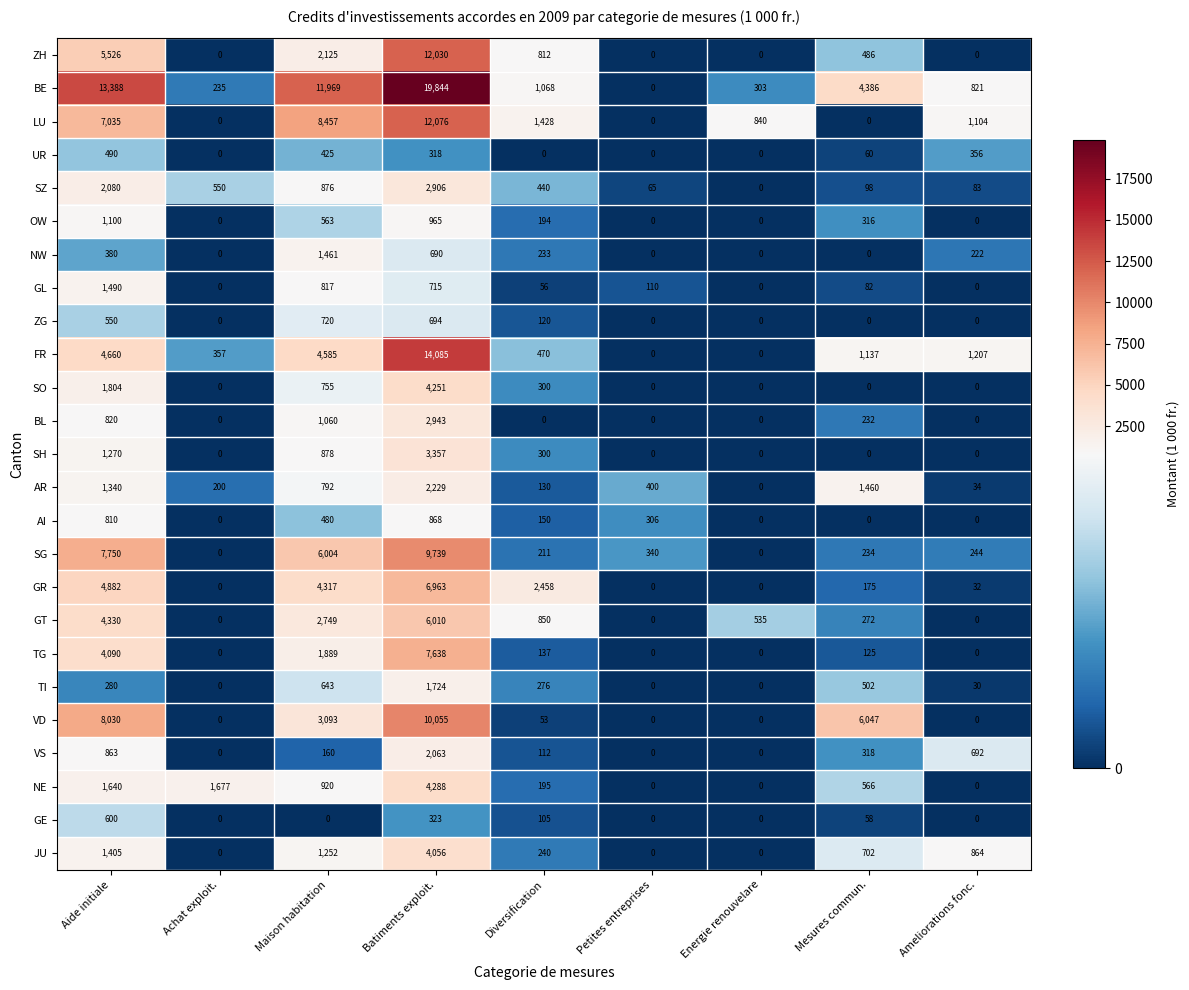

Count the NW values in the range 0 to 380.

7